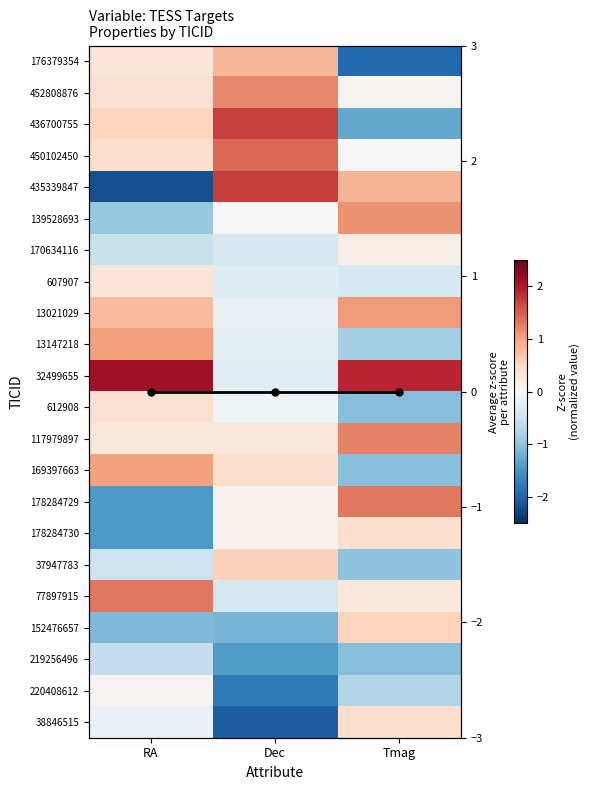

The value of 169397663 at RA is 1.0. True or false?

True